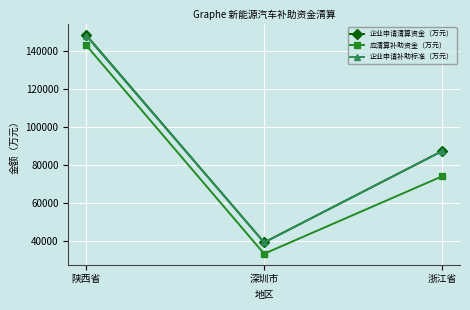

The 企业申请清算资金（万元） series shows 14371.2 at 深圳市. True or false?

False